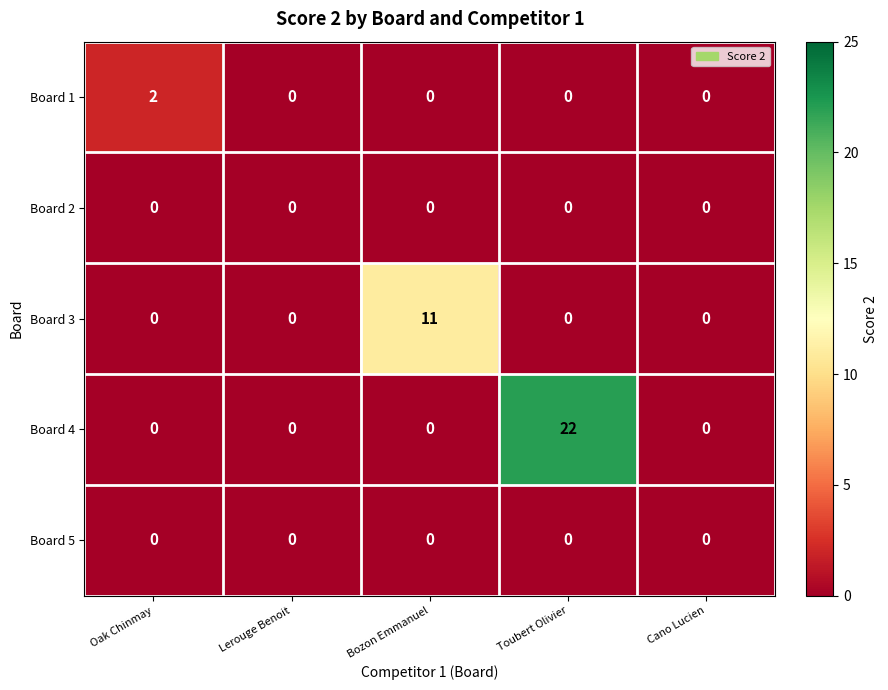

How many series are shown in this chart?

5